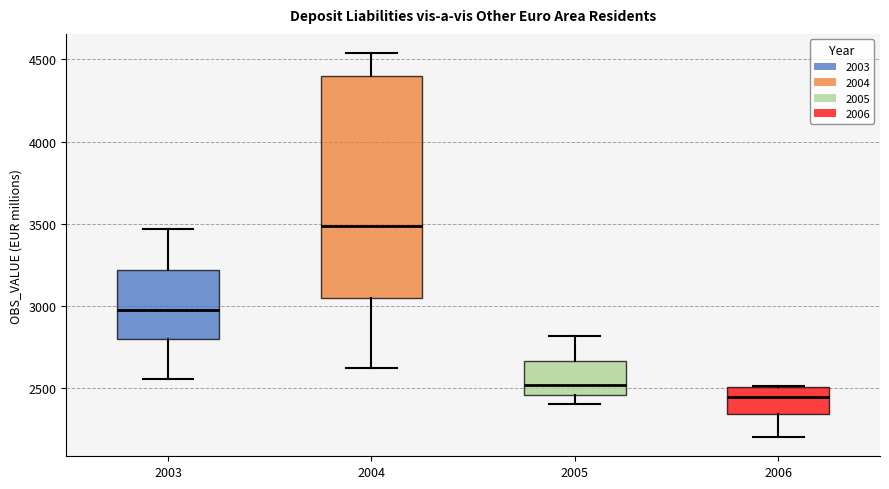

Where is the lower edge of the box at x = 2006 on the y-axis? The values are not printed on the chart, so give them approximately, as read against the axis.

2350